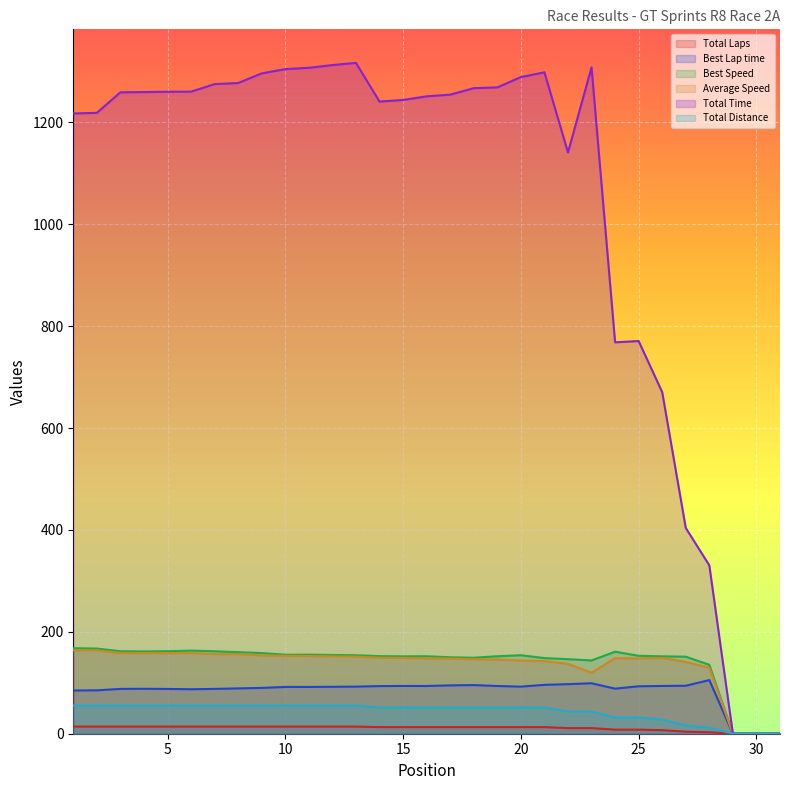

Which series has the largest total across all categories?

Total Time